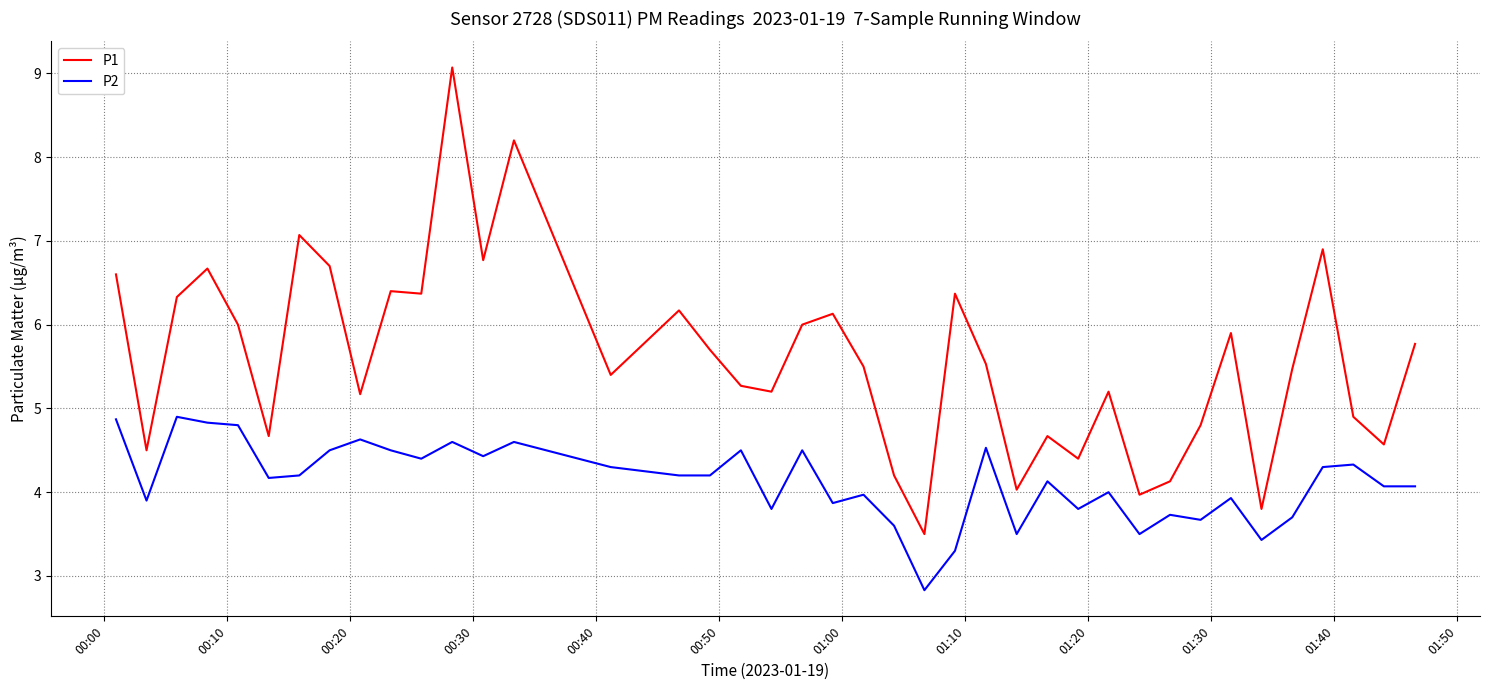

List the series in order of their overall mean, lowest first.

P2, P1